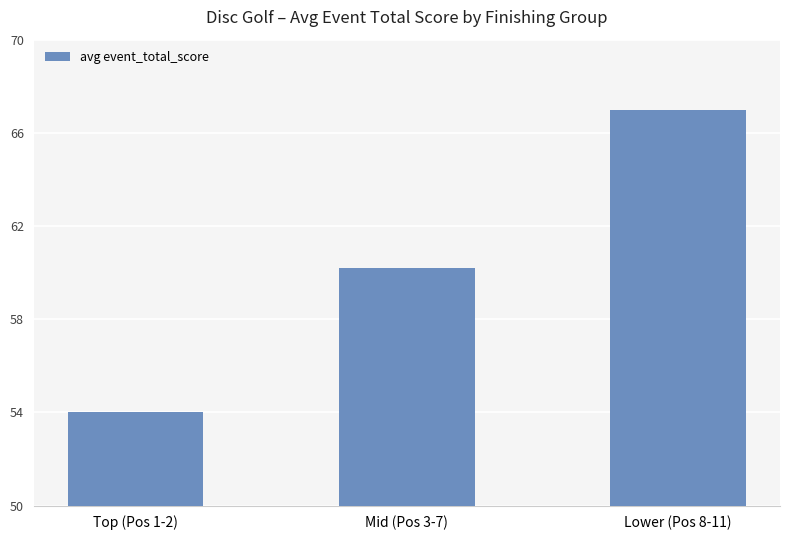

Rank the categories by value from highest to lowest.

Lower (Pos 8-11), Mid (Pos 3-7), Top (Pos 1-2)